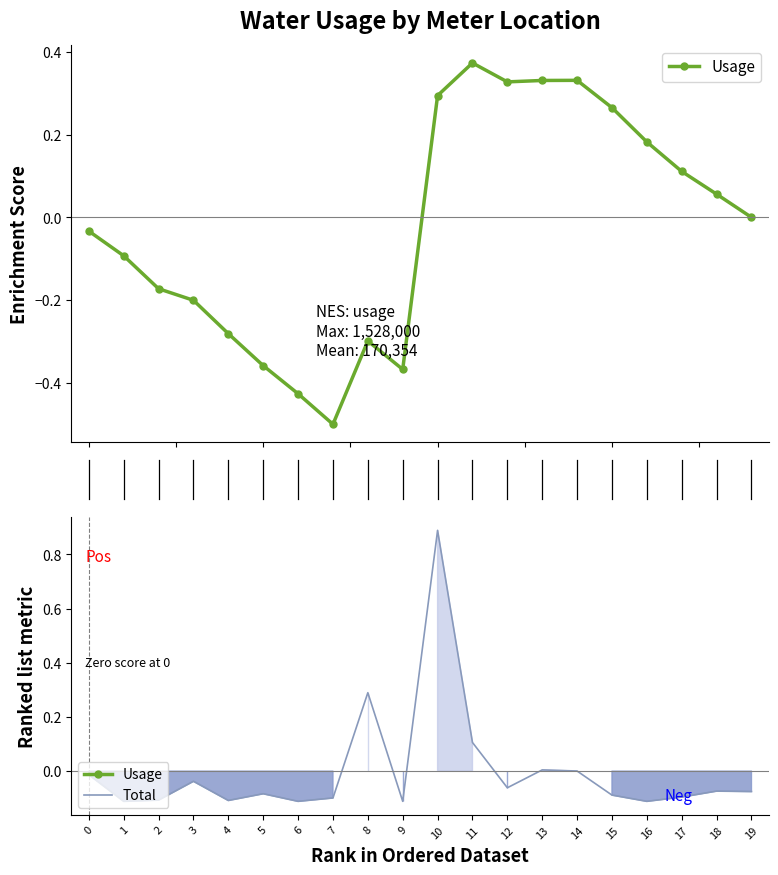

Rank the series at 1 from highest to lowest value.

Usage, Total (line)